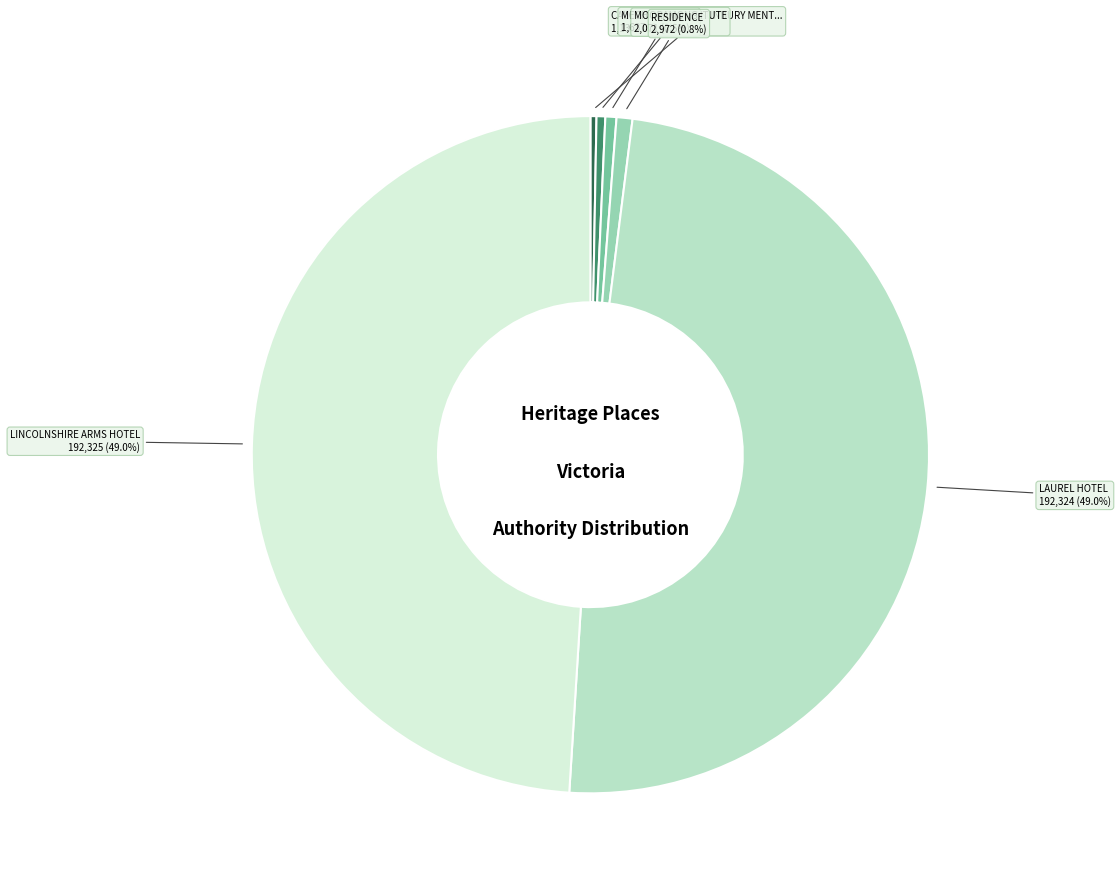

Count the number of slices in the pie.

6